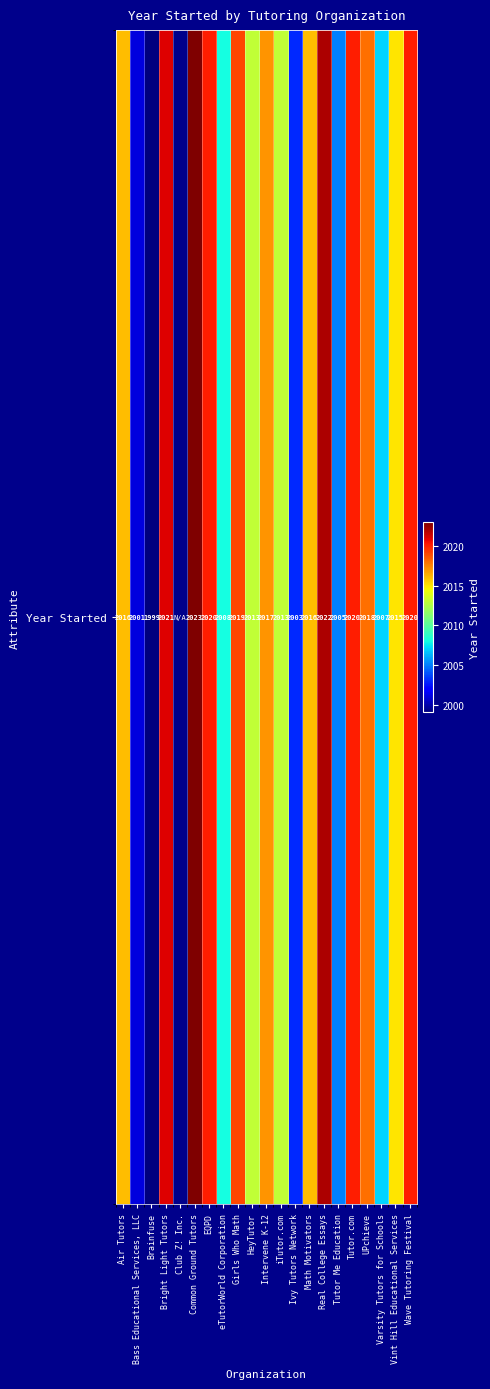

How many values are below 2016?

9